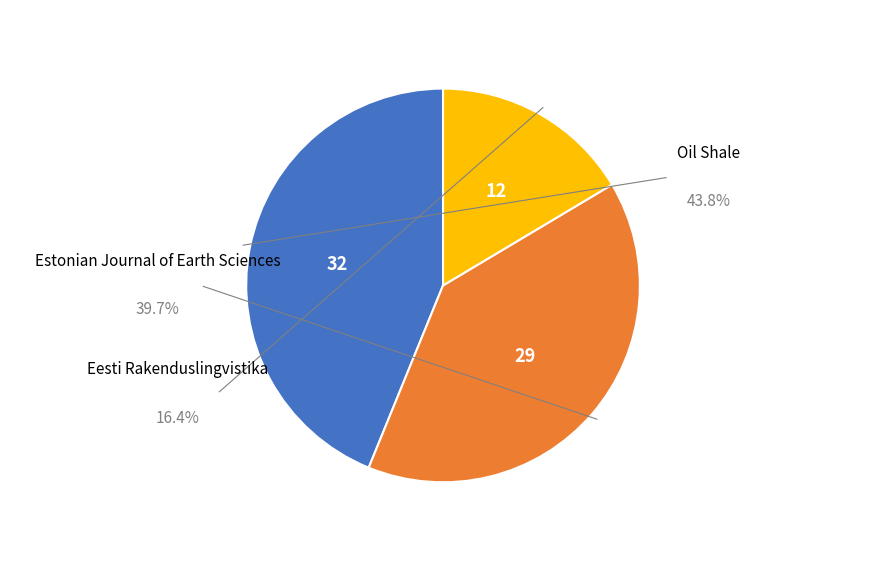

To the nearest percent, what is the difference between the largest and smallest slice percentages?

27%